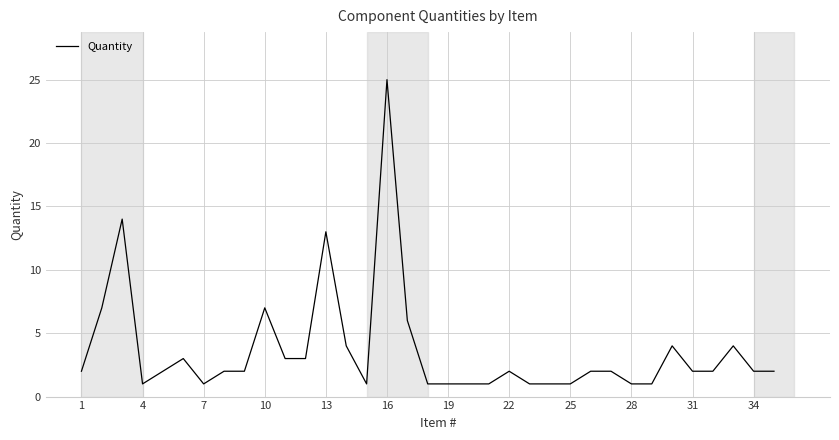

What is the greatest value displayed?

25